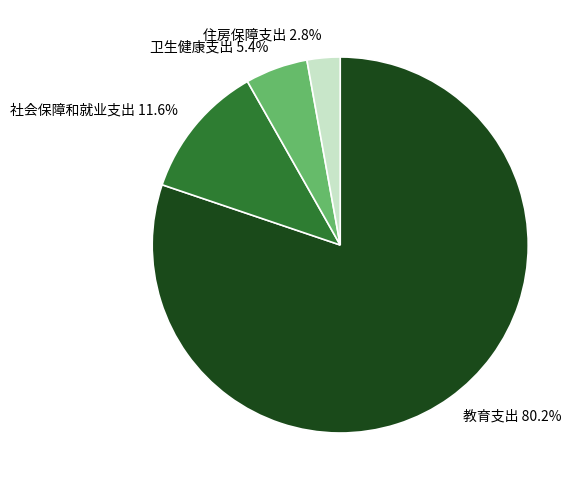

Which has a higher value, 住房保障支出 or 教育支出?

教育支出